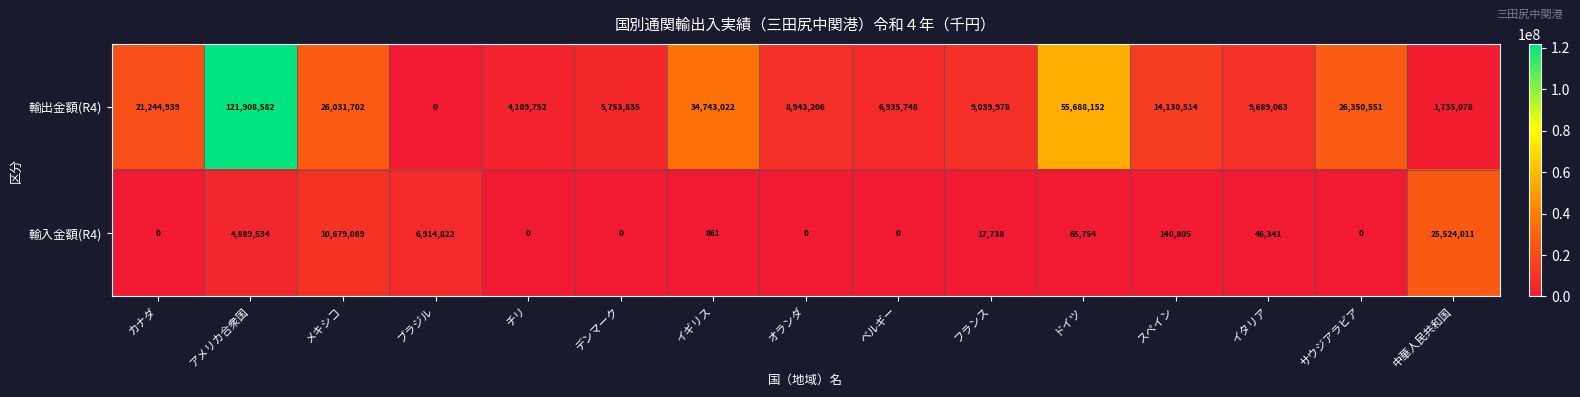

Count the number of data series in this chart.

2